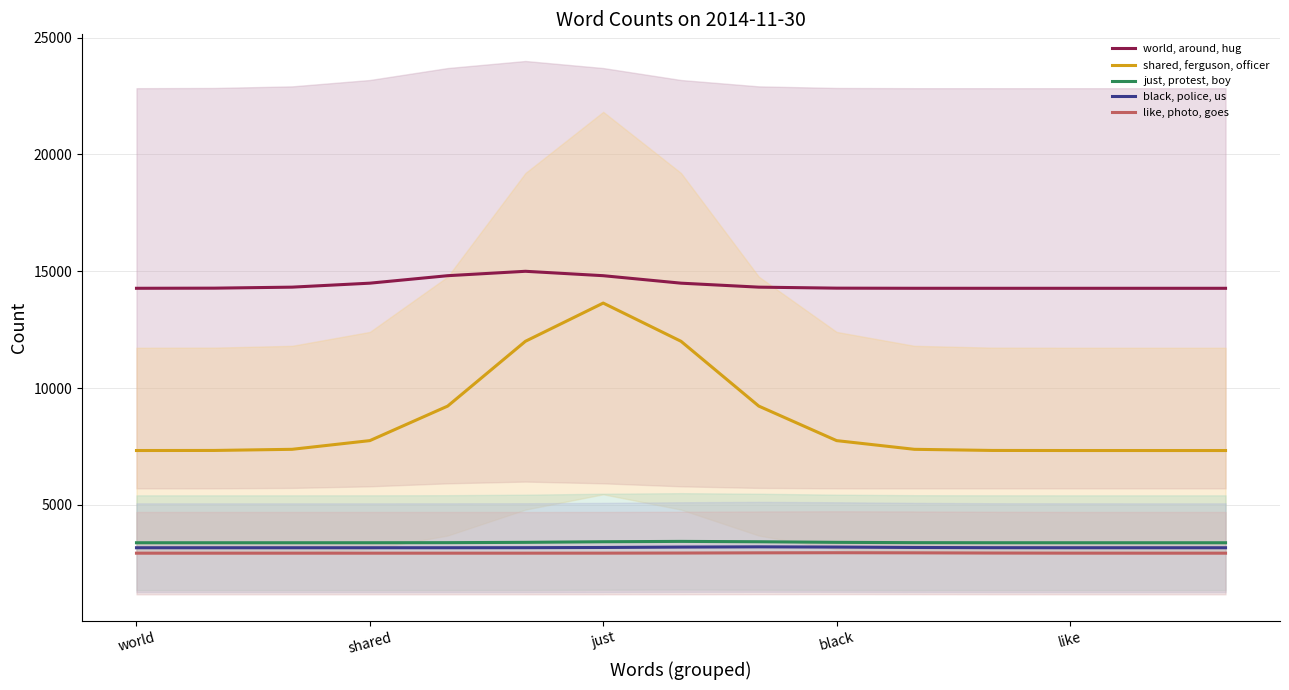

Does the chart display data point markers on the line(s)?

No